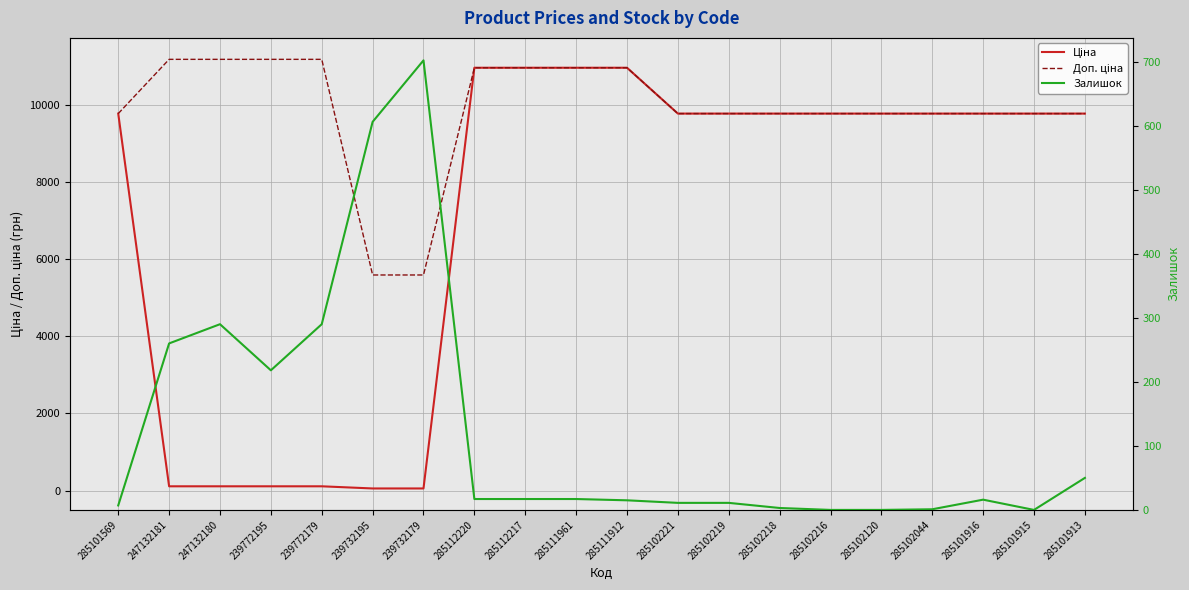

What position from the left is 285111912?

11